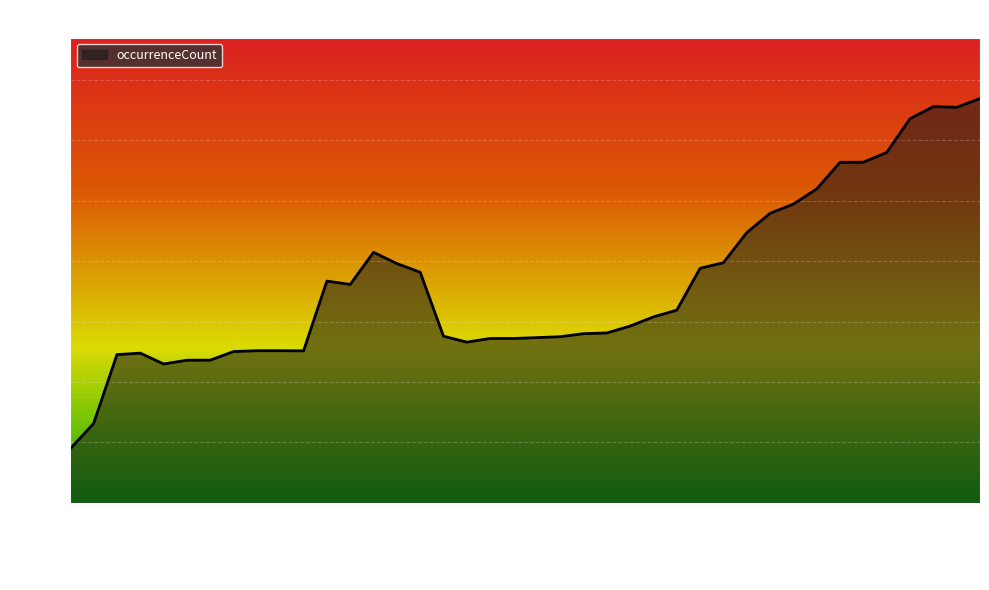

What is the minimum value shown in the chart?

897